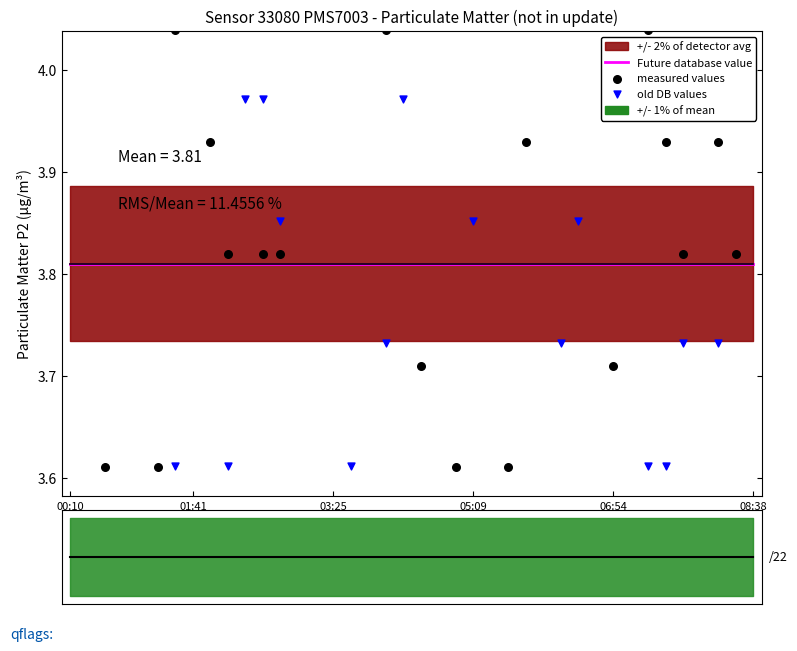

Which series contains the lowest Y value?

old DB values